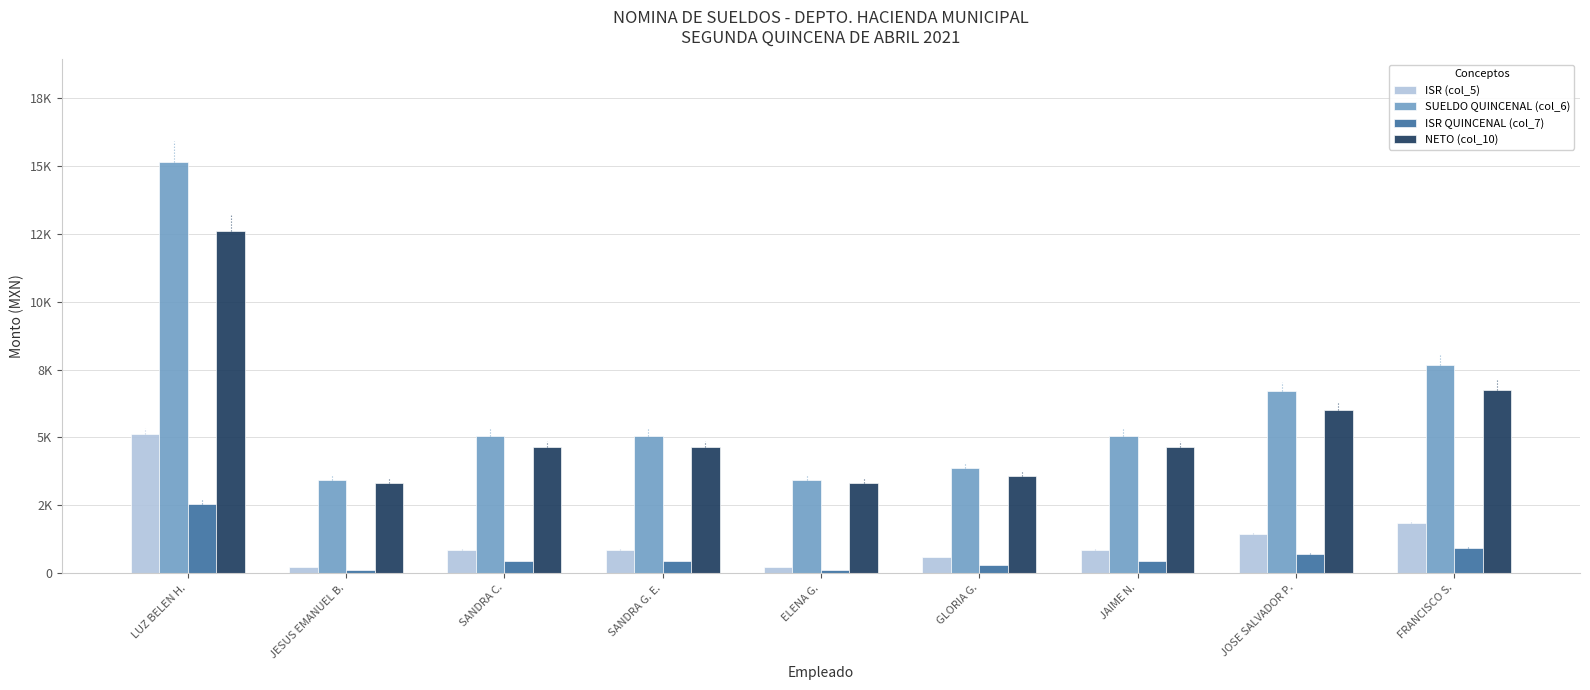

Reading right to left, extract all data points from this chart.

ISR (col_5): FRANCISCO S.=1840.0	JOSE SALVADOR P.=1426.8	JAIME N.=851.6	GLORIA G.=567.7	ELENA G.=220.9	SANDRA G. E.=851.6	SANDRA C.=851.6	JESUS EMANUEL B.=220.9	LUZ BELEN H.=5105.5
SUELDO QUINCENAL (col_6): FRANCISCO S.=7680.8	JOSE SALVADOR P.=6713.4	JAIME N.=5055.9	GLORIA G.=3867.9	ELENA G.=3439.5	SANDRA G. E.=5055.9	SANDRA C.=5055.9	JESUS EMANUEL B.=3439.5	LUZ BELEN H.=15156.5
ISR QUINCENAL (col_7): FRANCISCO S.=920.0	JOSE SALVADOR P.=713.4	JAIME N.=425.8	GLORIA G.=283.8	ELENA G.=110.5	SANDRA G. E.=425.8	SANDRA C.=425.8	JESUS EMANUEL B.=110.5	LUZ BELEN H.=2552.7
NETO (col_10): FRANCISCO S.=6760.7	JOSE SALVADOR P.=6000.0	JAIME N.=4630.0	GLORIA G.=3584.0	ELENA G.=3329.0	SANDRA G. E.=4630.0	SANDRA C.=4630.0	JESUS EMANUEL B.=3329.0	LUZ BELEN H.=12603.7